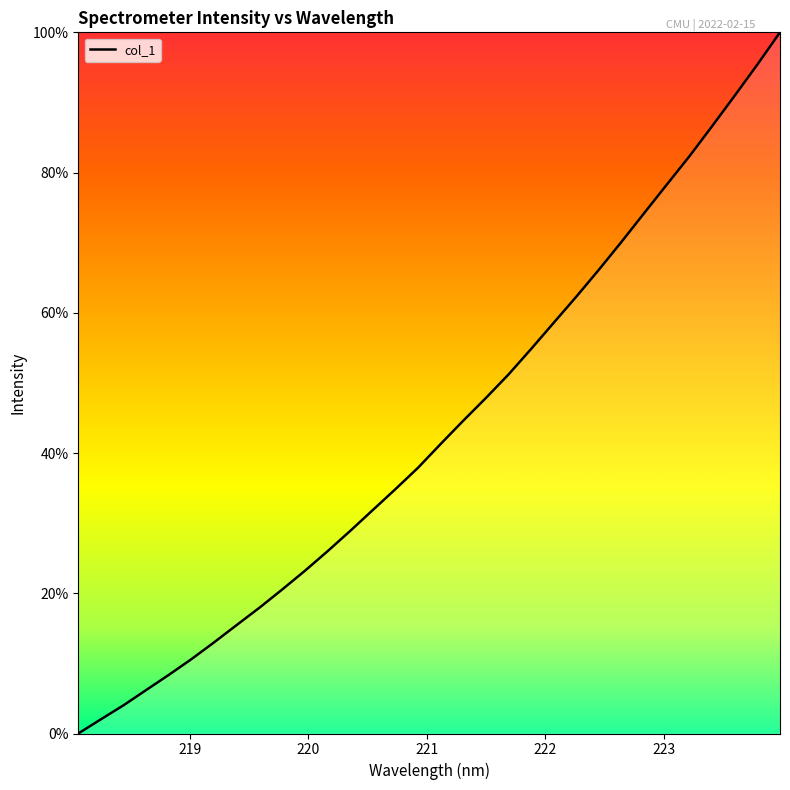

What is the maximum value shown in the chart?

100.0